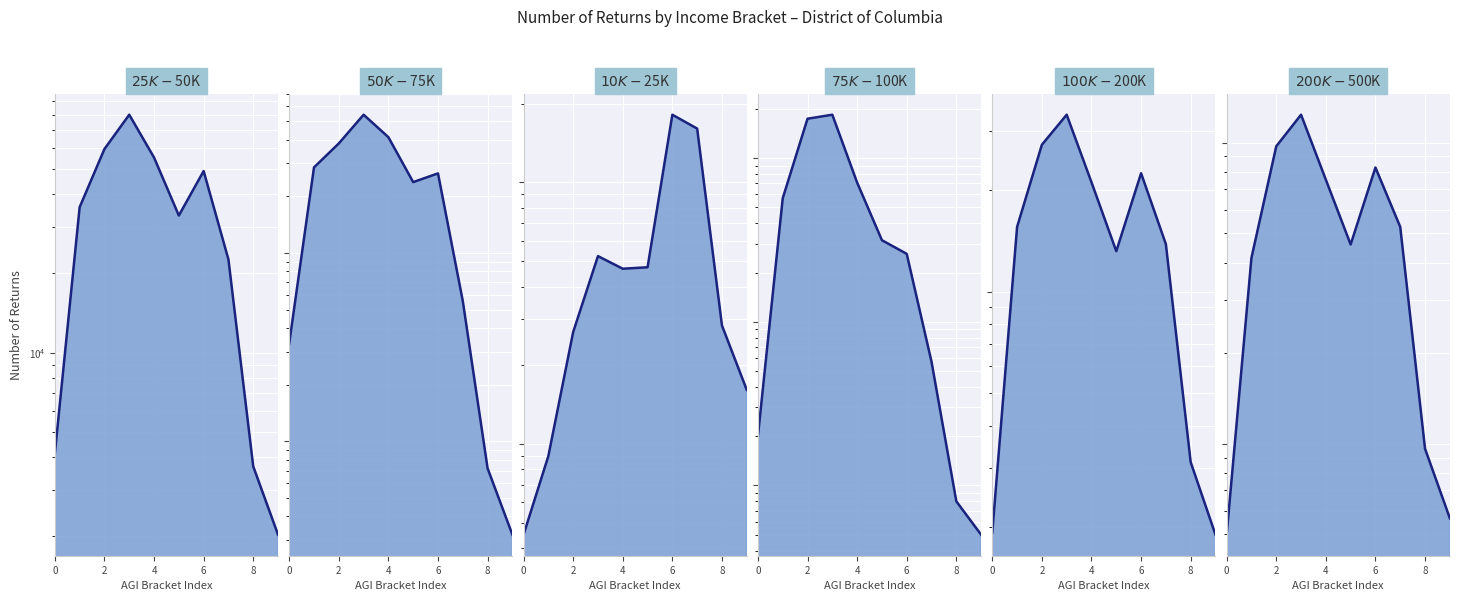

How many values in the $10,000 under $25,000 series are below 4680?

5